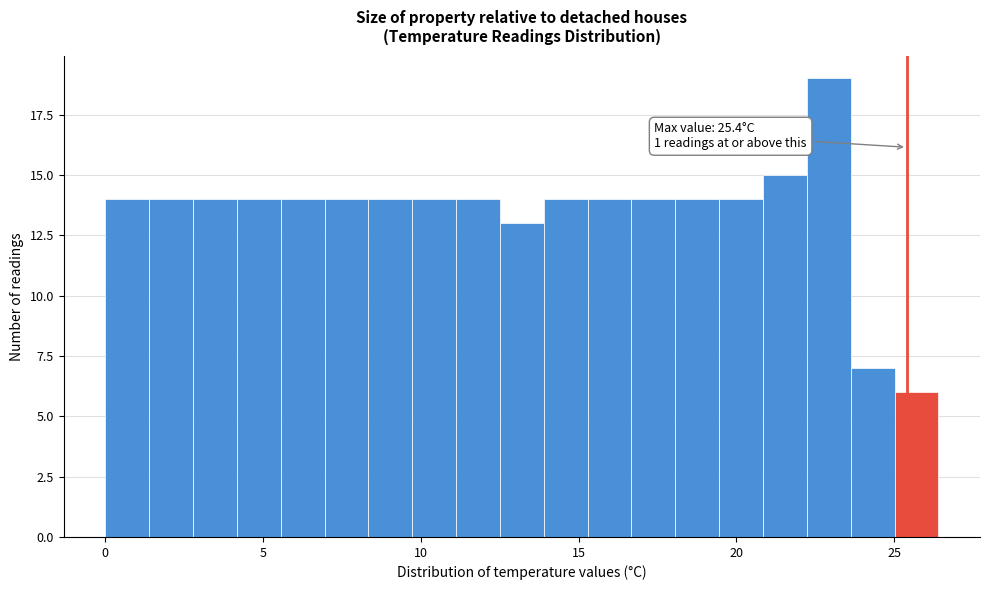

Read against the x-axis, roughly where is the centre of the tallest bar?

23.0